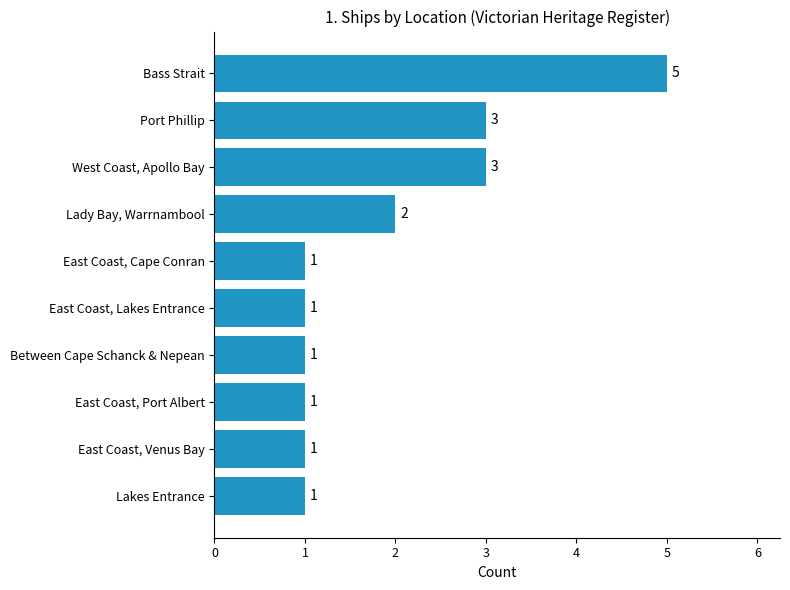

What is the average value?

2